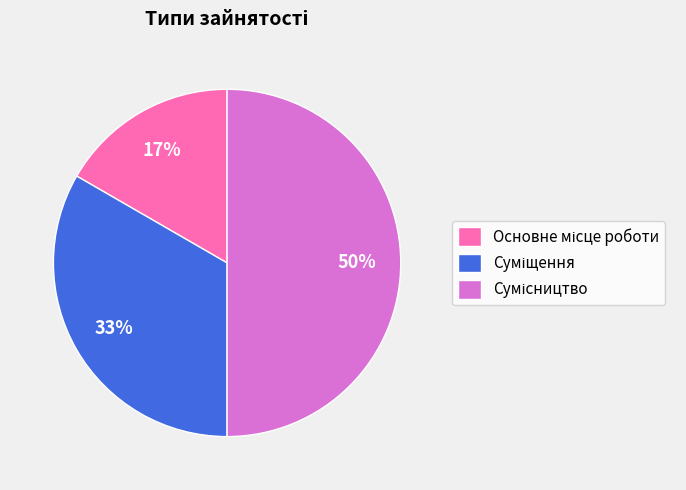

To the nearest percent, what is the average slice percentage?

33%